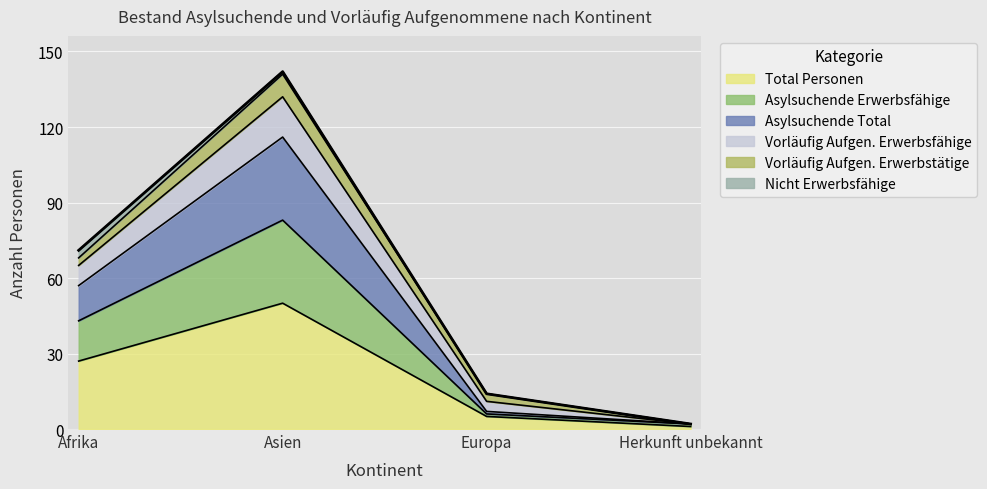

In Asylsuchende Erwerbsfähige, how many points are higher than both neighbors (excluding endpoints)?

1